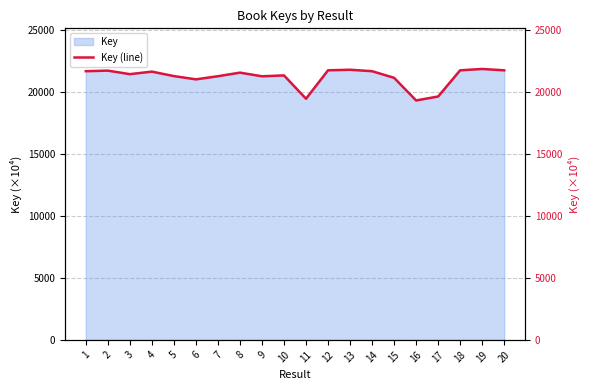

What is the value of the 16th point from the left?

19293.4